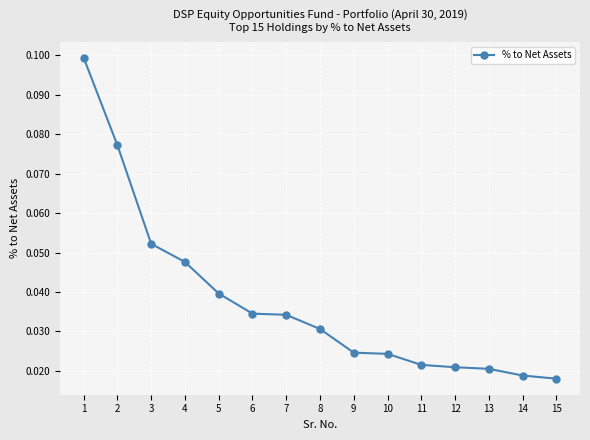

What is the sum of all values?

0.6